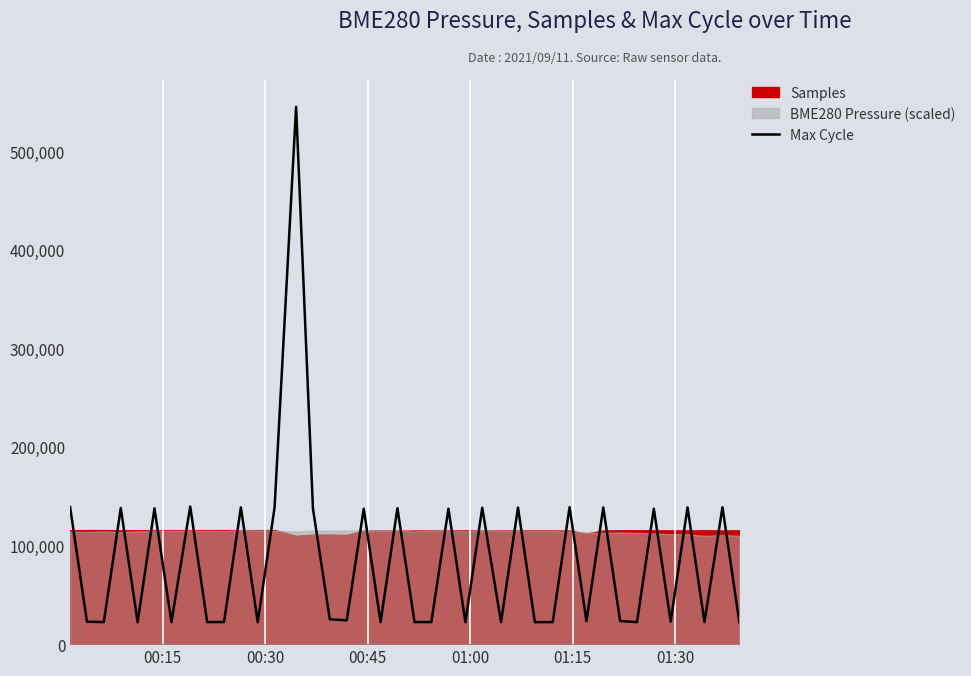

What is the minimum value for Max Cycle?

22248